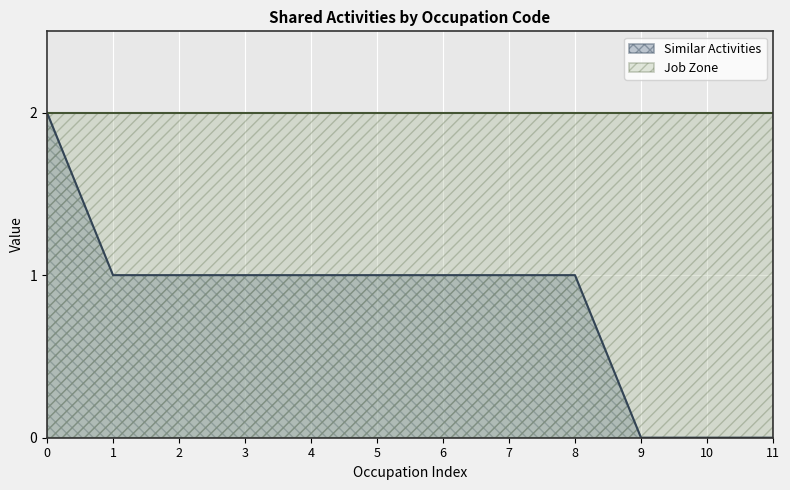

How many values are between 1 and 2?

9